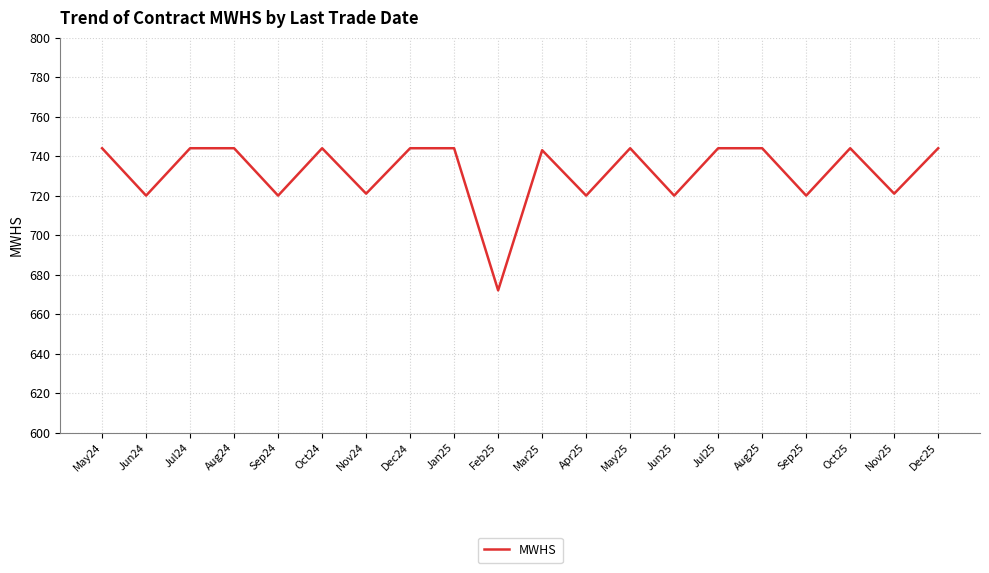

True or false: the data shows 672 at Feb25.

True